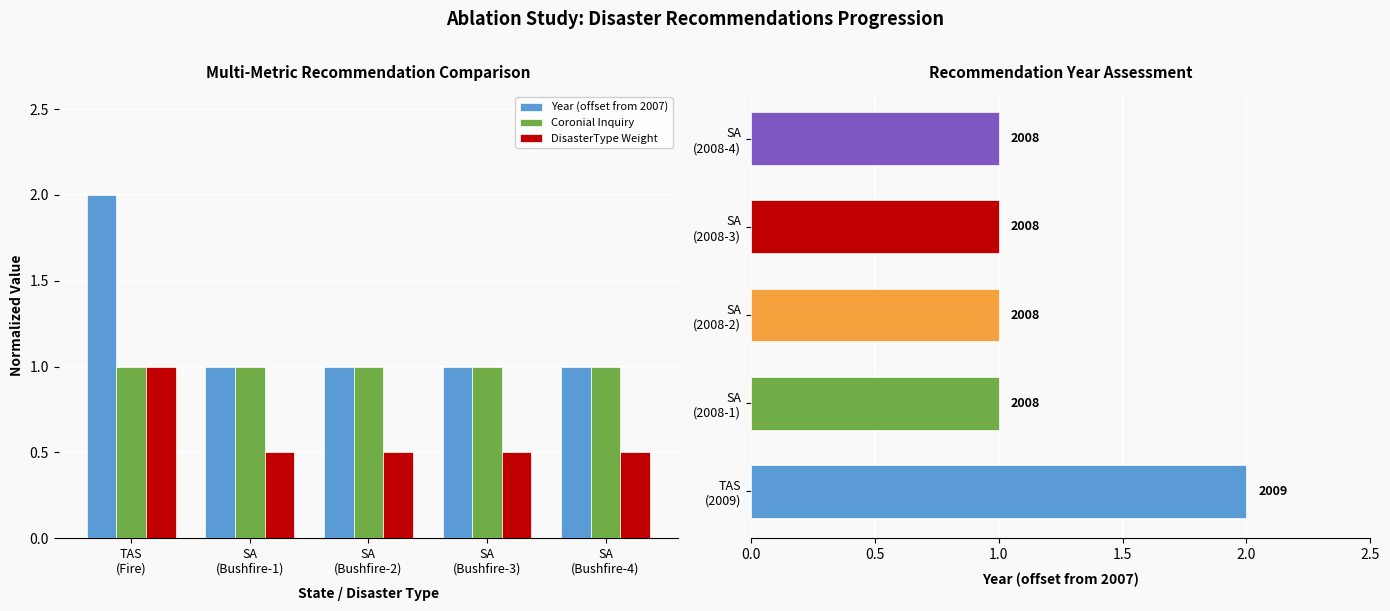

What is the difference between the highest and lowest values at SA
(Bushfire-3)?

0.5